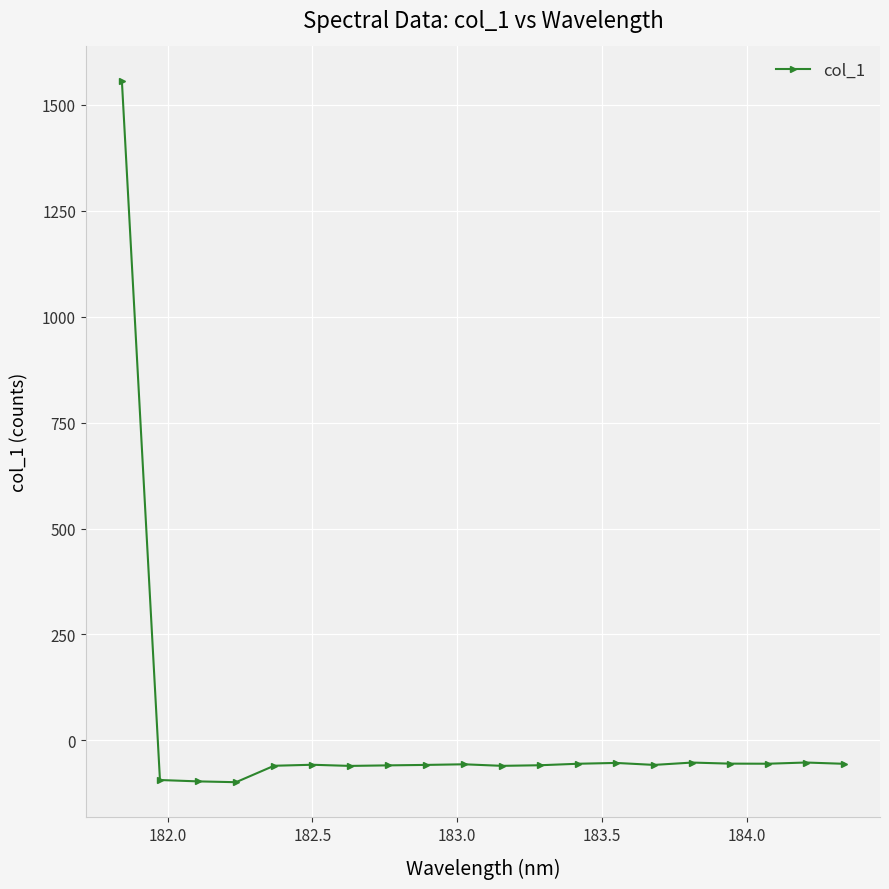

How many data points are less than -57?

11